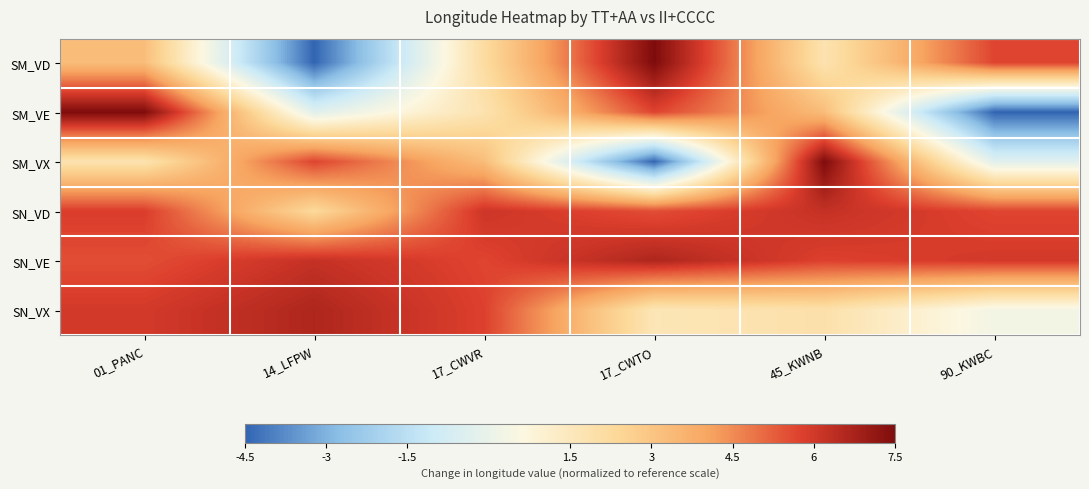

Between 17_CWTO and 01_PANC, which is larger?

17_CWTO